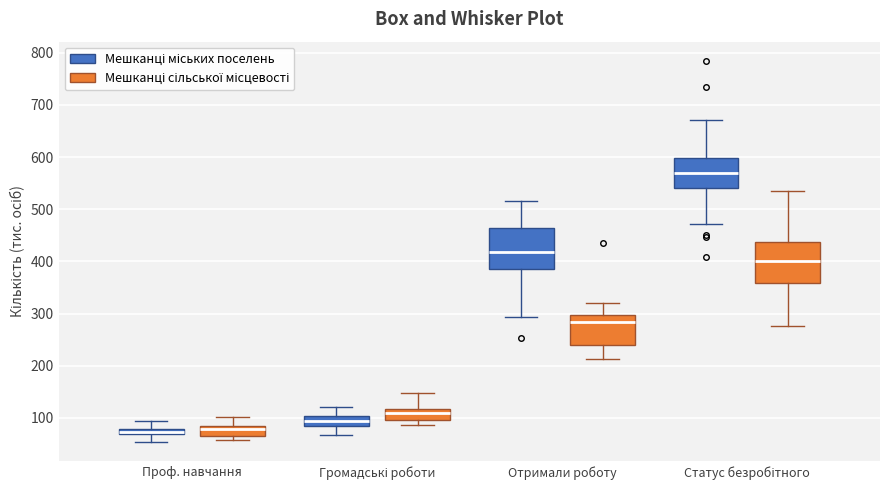

Where is the upper edge of the box for Статус безробітного (Мешканці міських поселень) on the y-axis? The values are not printed on the chart, so give them approximately, as read against the axis.

600